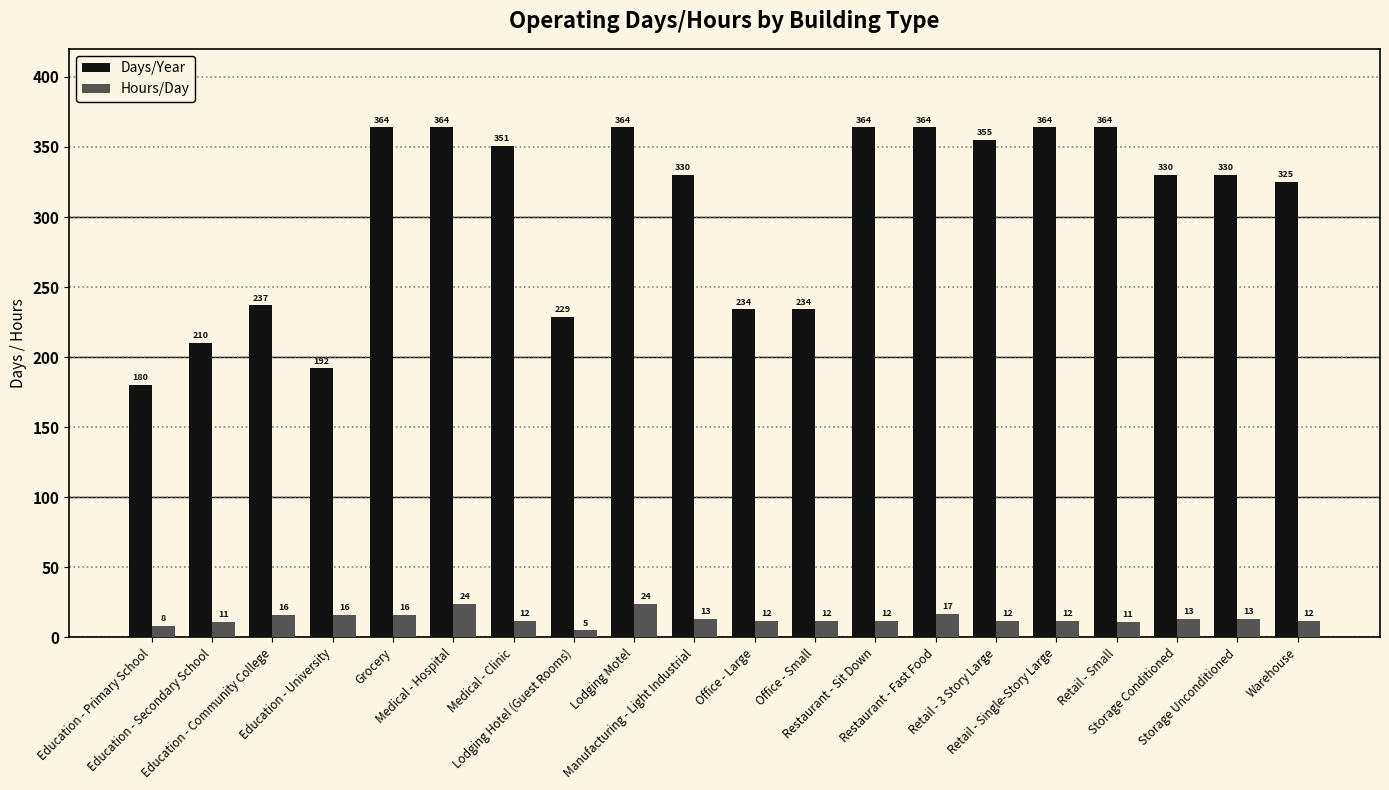

Read the Hours/Day value at Office - Large, to the nearest 10.

10